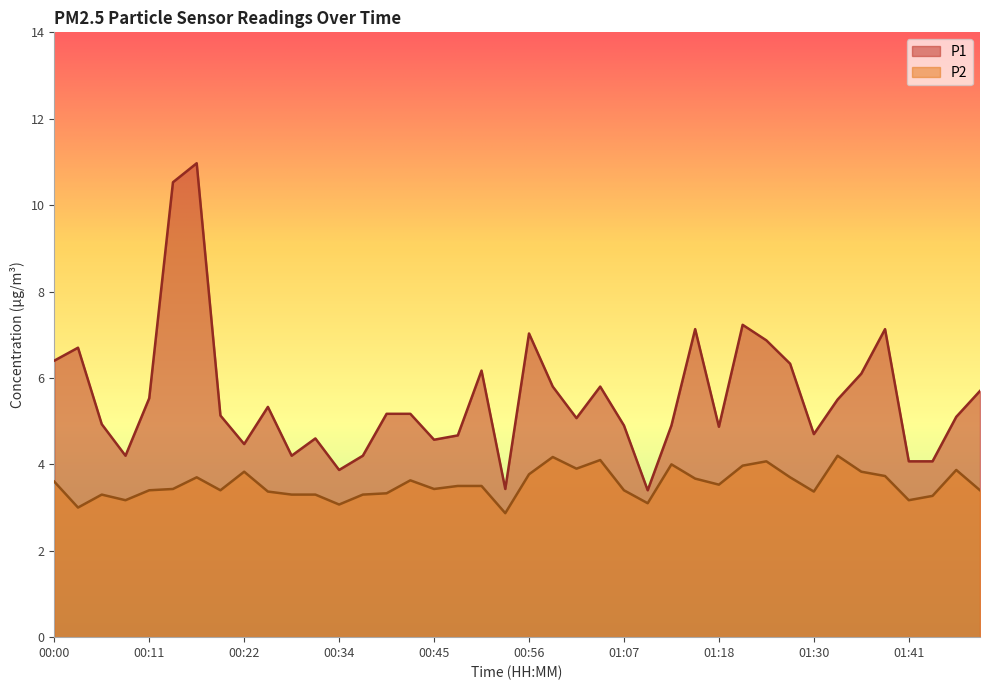

What is the difference between the second highest and minimum values in the P2 series?

1.3